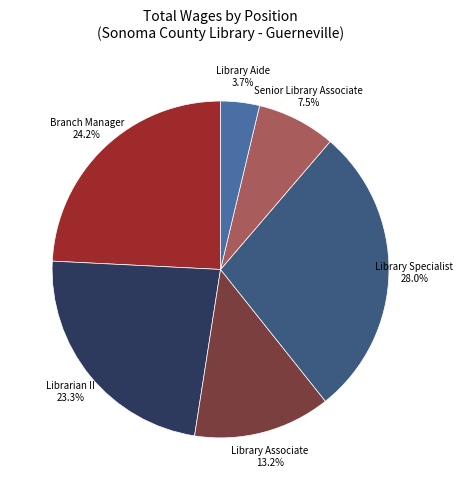

To the nearest percent, what is the average slice percentage?

17%